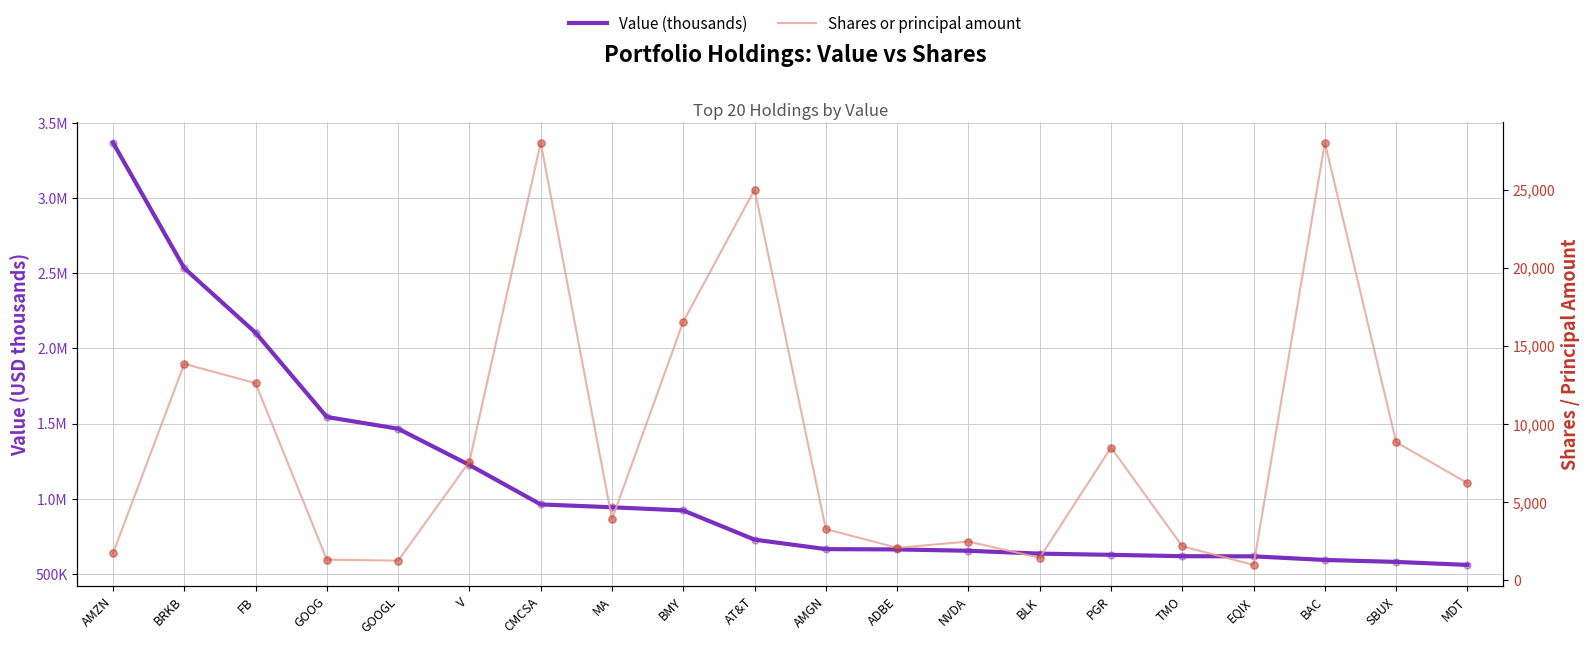

At which category is the sum across all series the highest?

AMZN